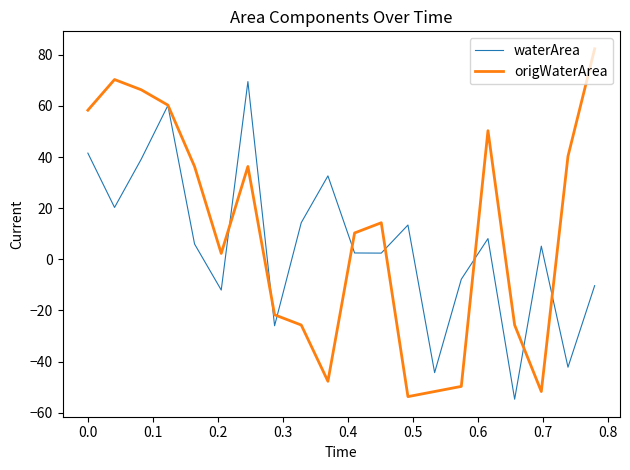

Which series has the largest range (max minus min)?

origWaterArea